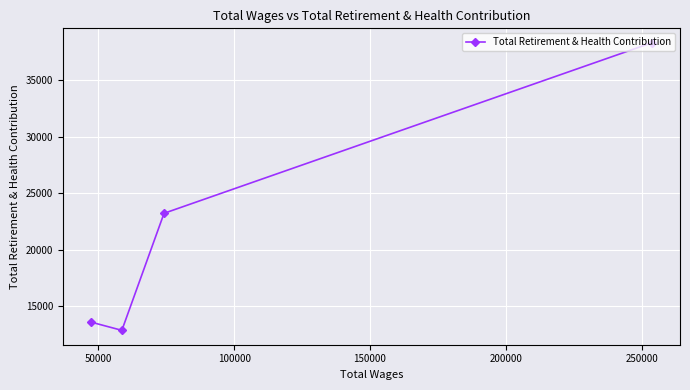

What is the average value?

21992